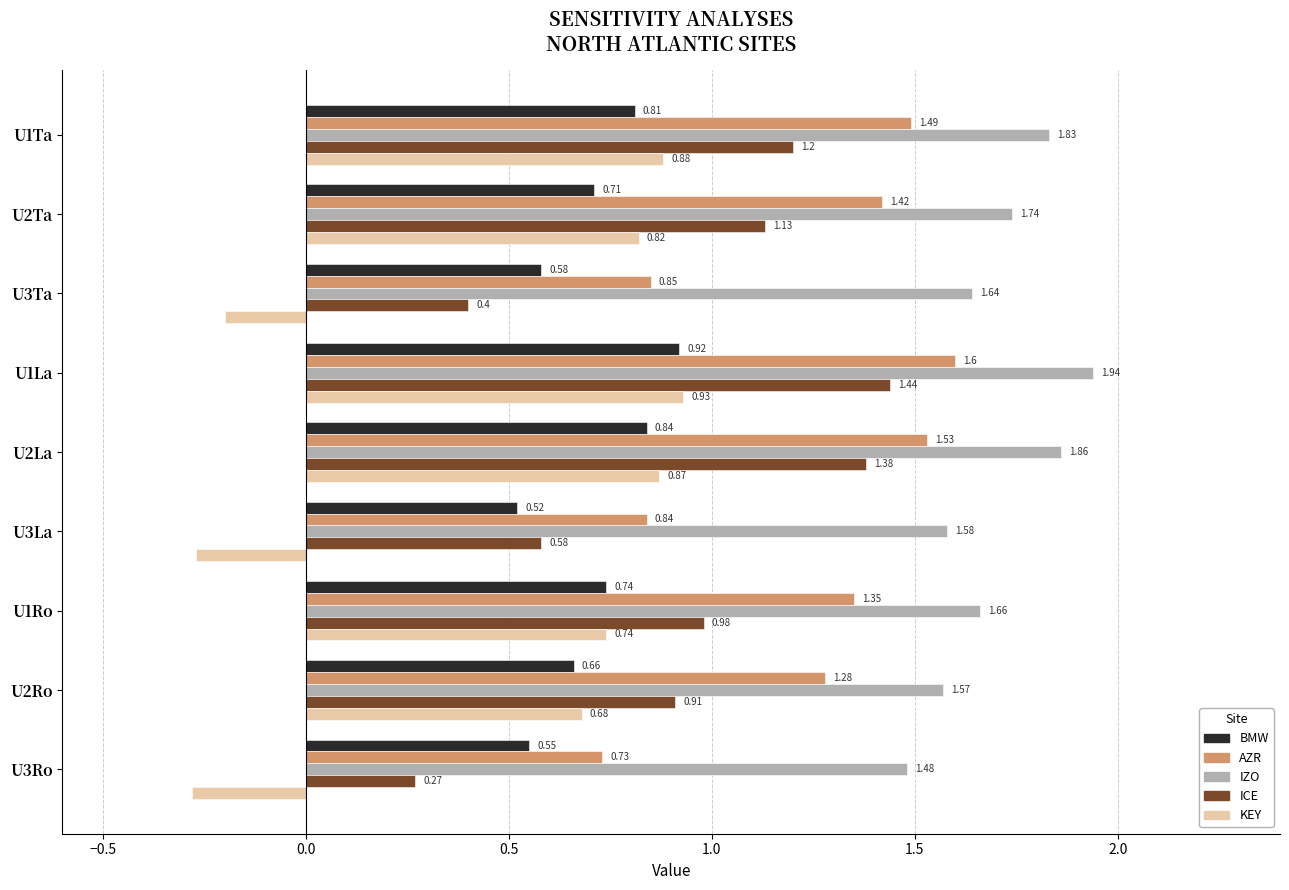

How many categories are shown in the chart?

9